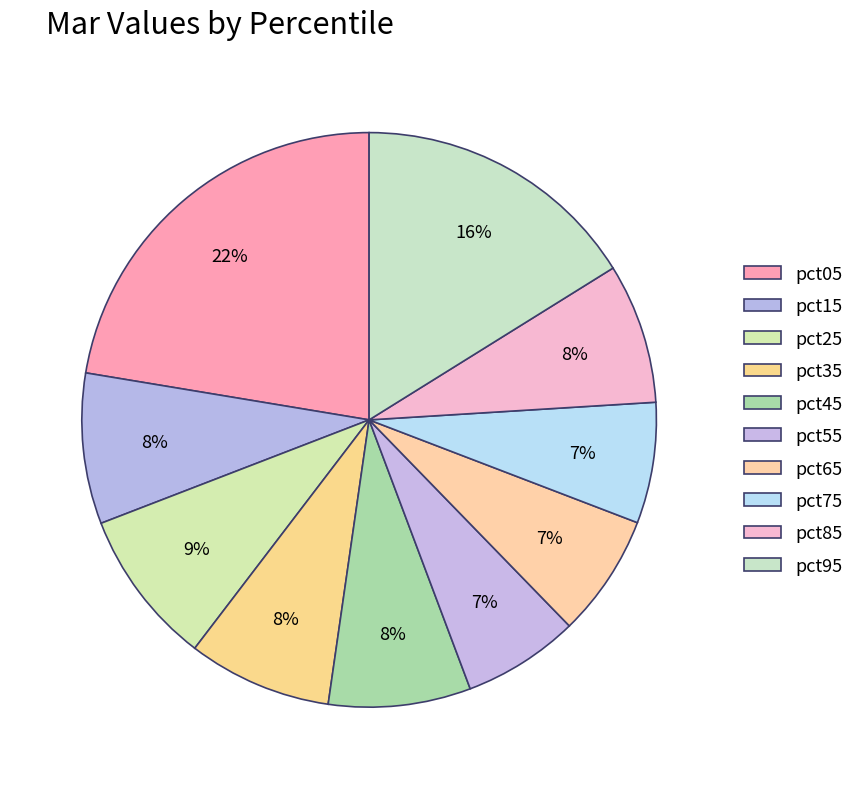

What percentage is the pct75 slice, to the nearest percent?

7%